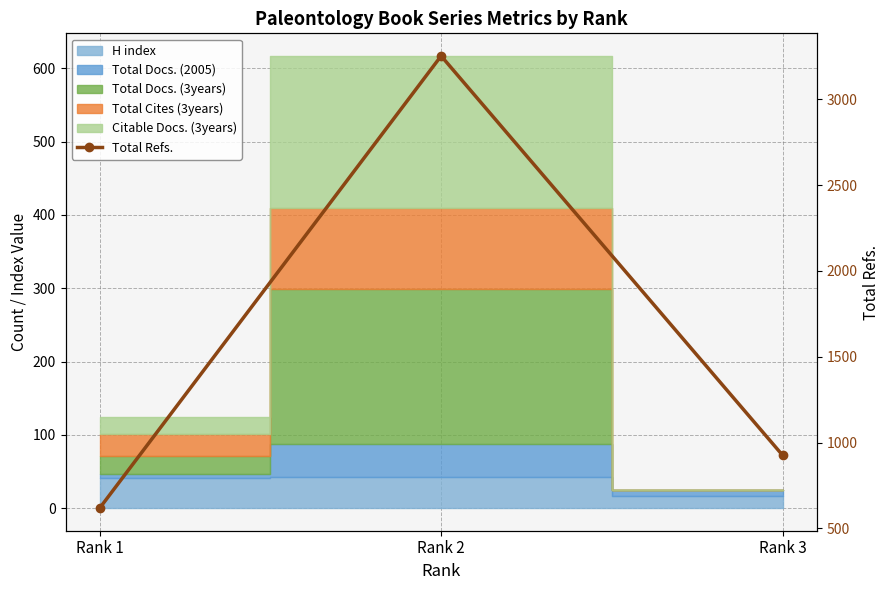

Where does the data first go above 926?

Rank 2